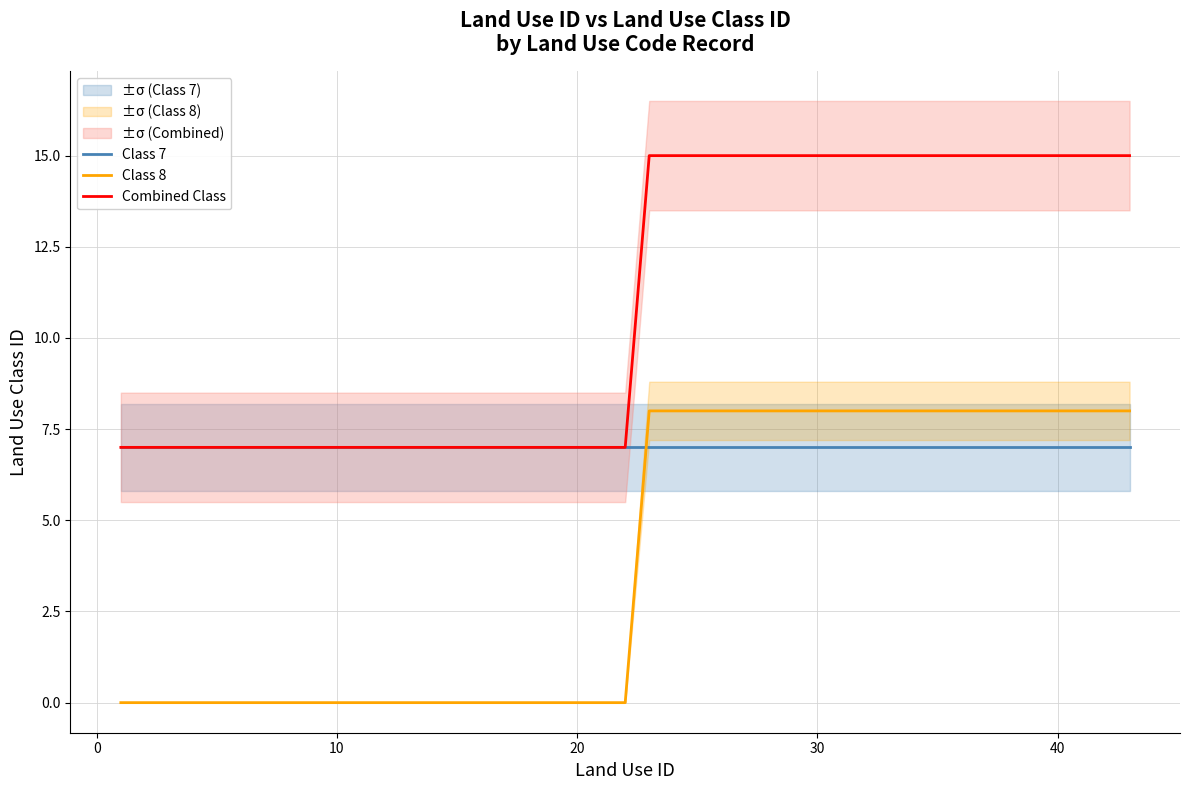

After their last crossing, which series has the higher values: Class 8 or Class 7?

Class 8